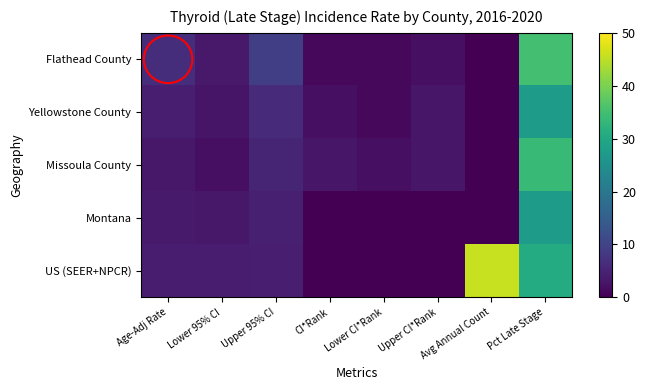

Which series changed the most between Lower 95% CI and Upper 95% CI?

Flathead County